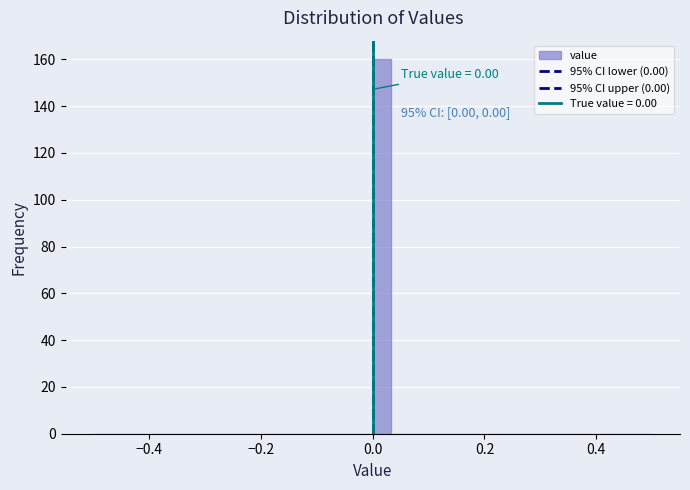

Around what value on the x-axis is the tallest bar? Give the approximate position of its centre, as read against the axis.

0.02